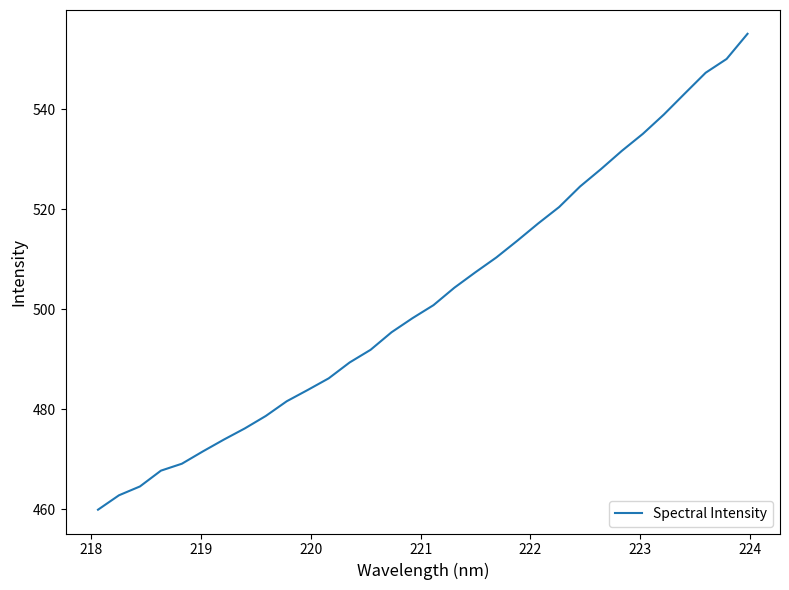

What is the smallest value displayed?

459.9